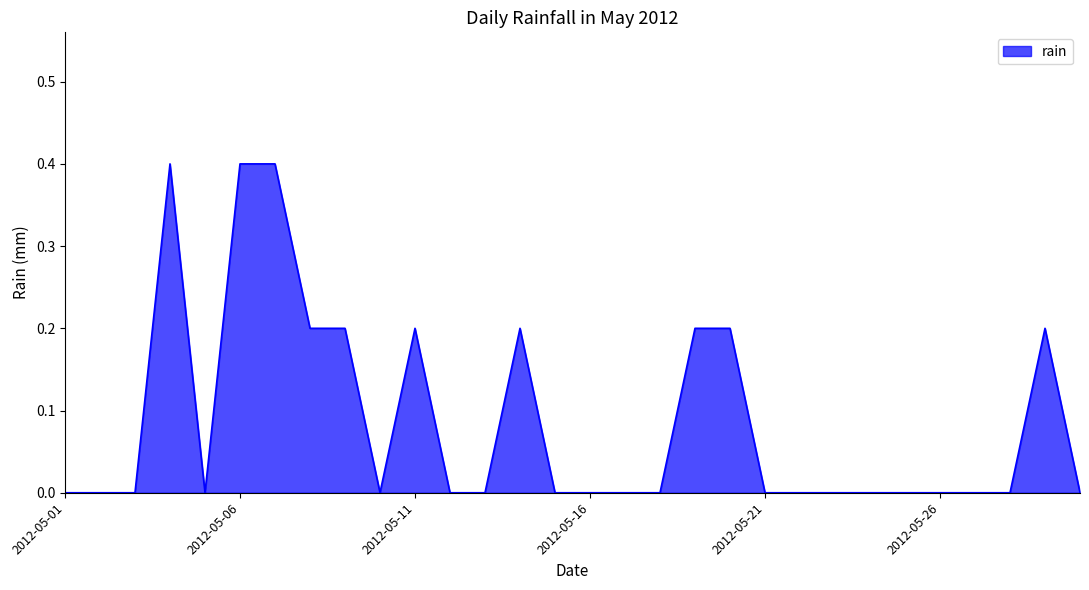

What is the difference between the maximum and minimum values?

0.4